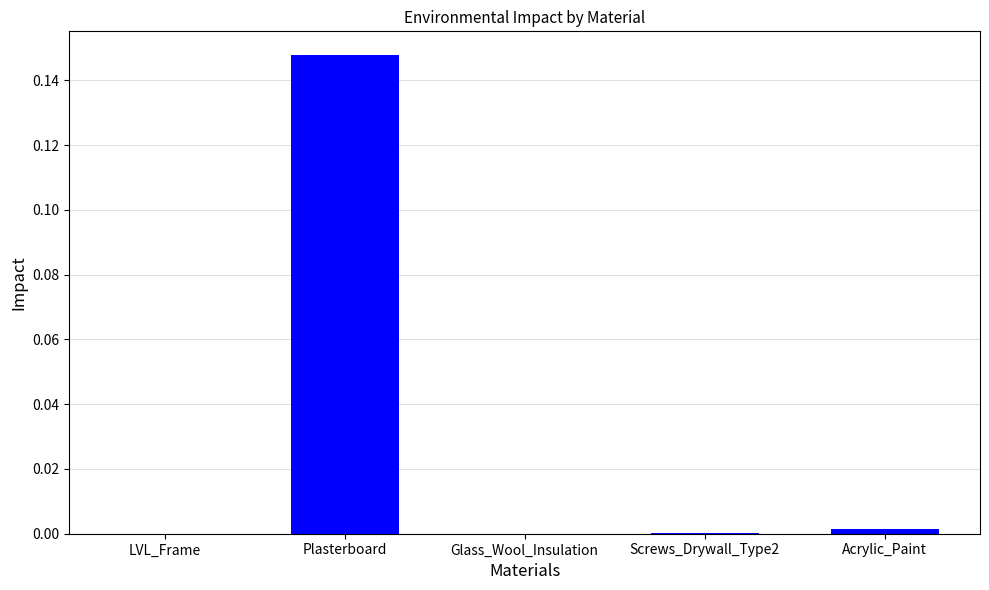

The chart shows a value of 0.0 at LVL_Frame. True or false?

True